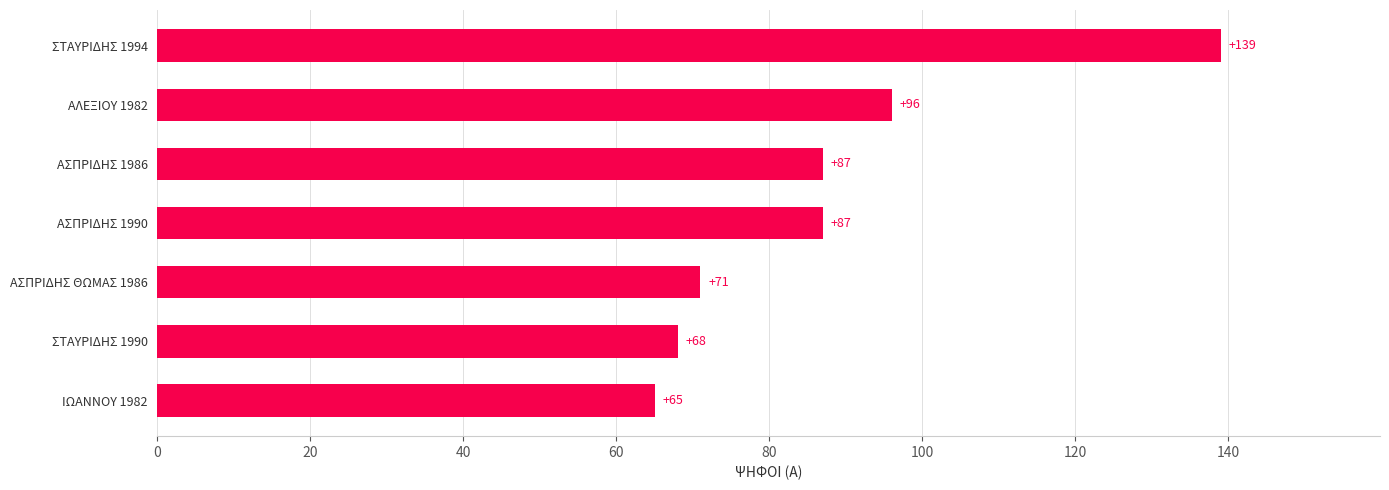

Is it true that the value at ΑΣΠΡΙΔΗΣ ΘΩΜΑΣ 1986 is 47?

False